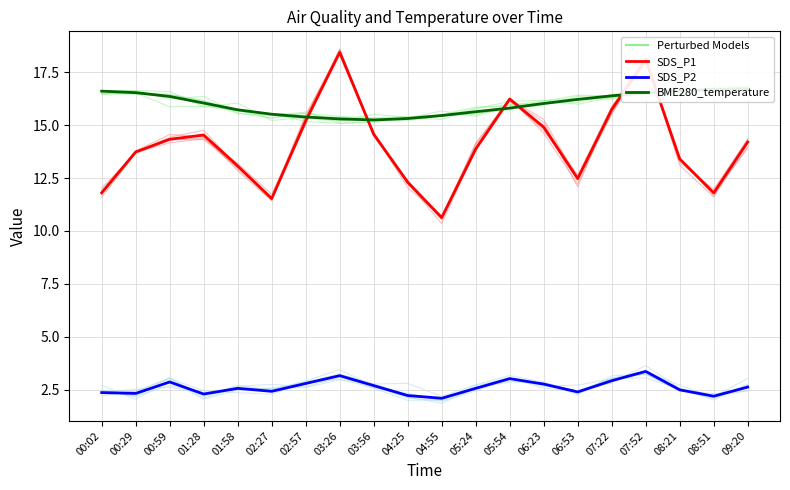

What is the label of the 16th point from the left?

07:22